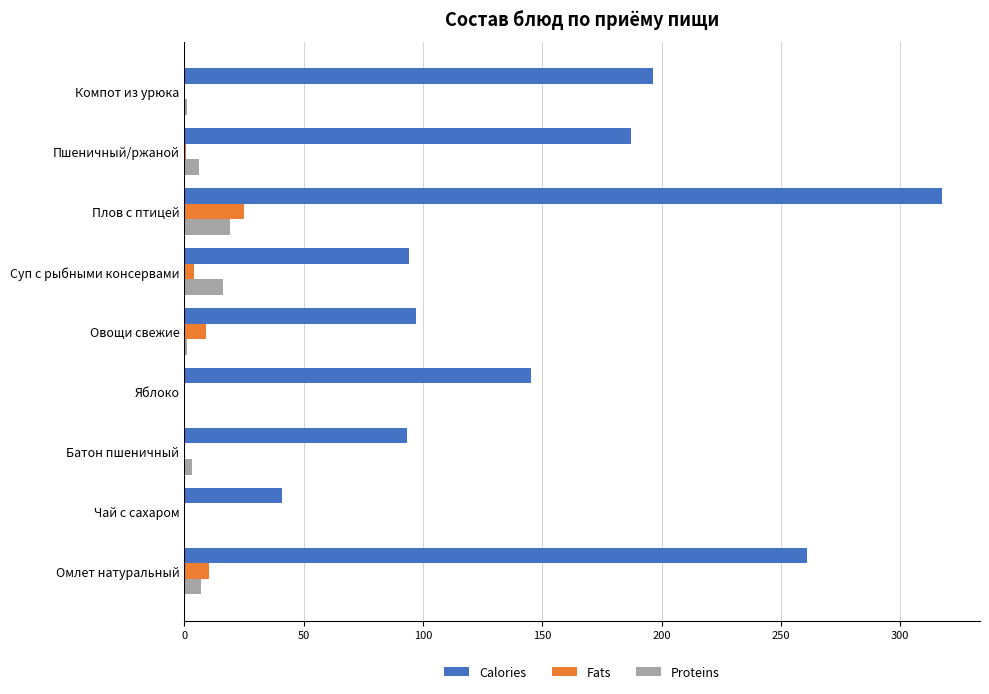

At which category is the sum across all series the highest?

Плов с птицей